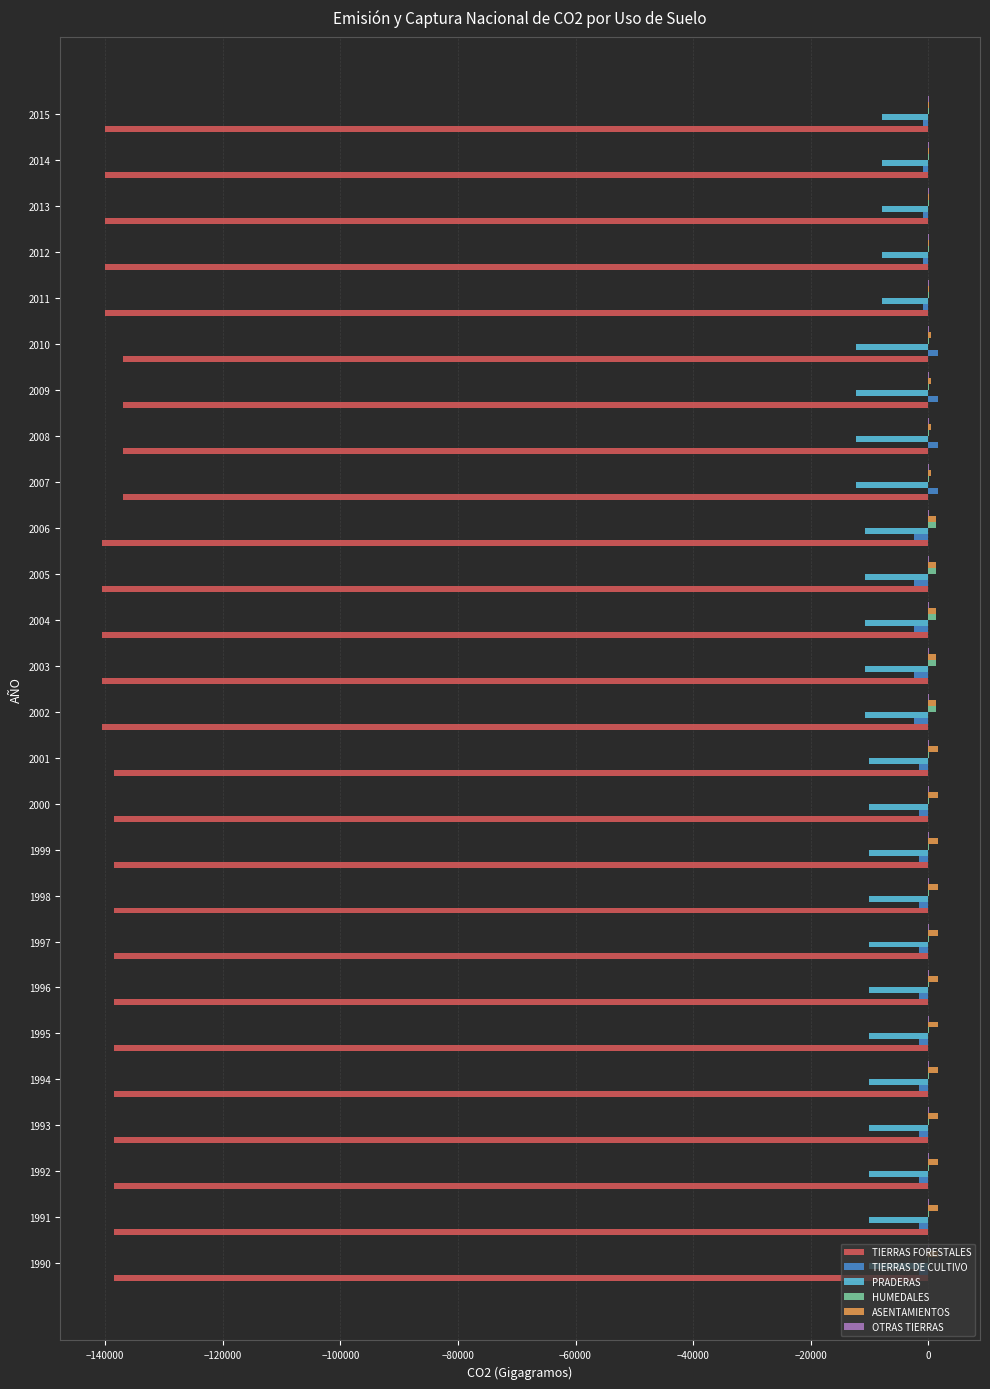

What is the maximum value for TIERRAS FORESTALES?

-136891.3